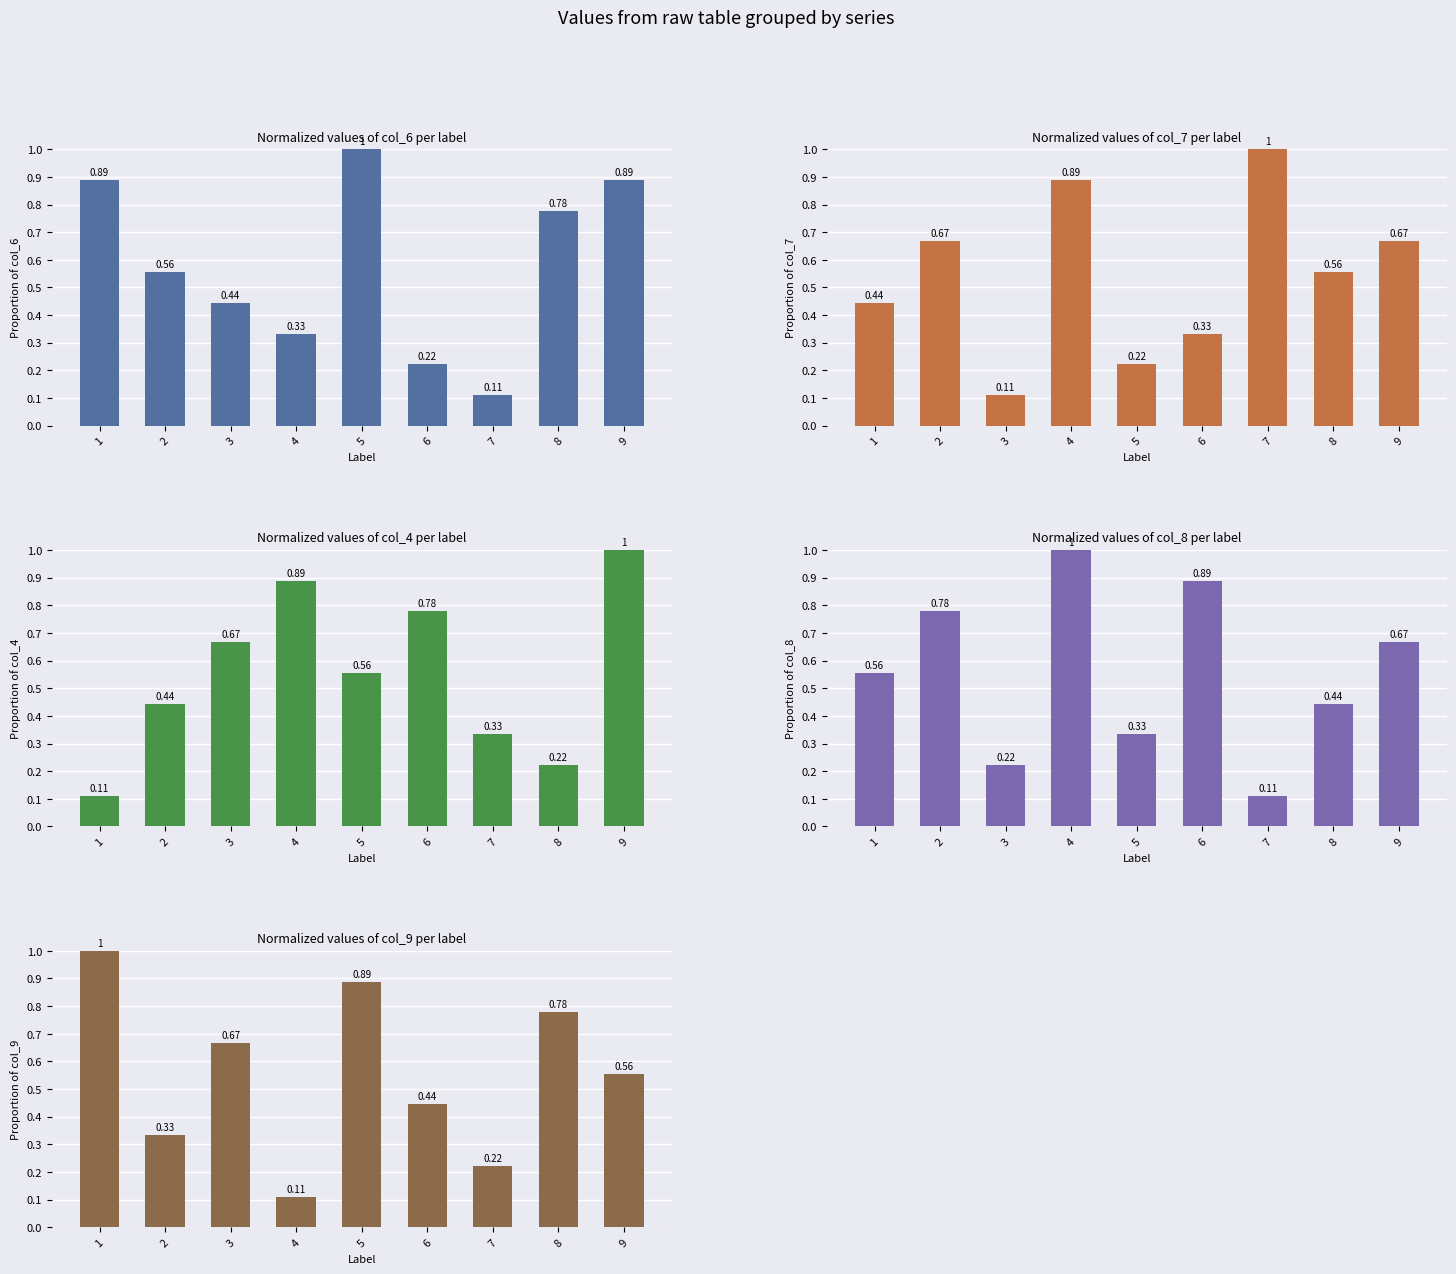

Which label corresponds to the largest value in the chart?

5